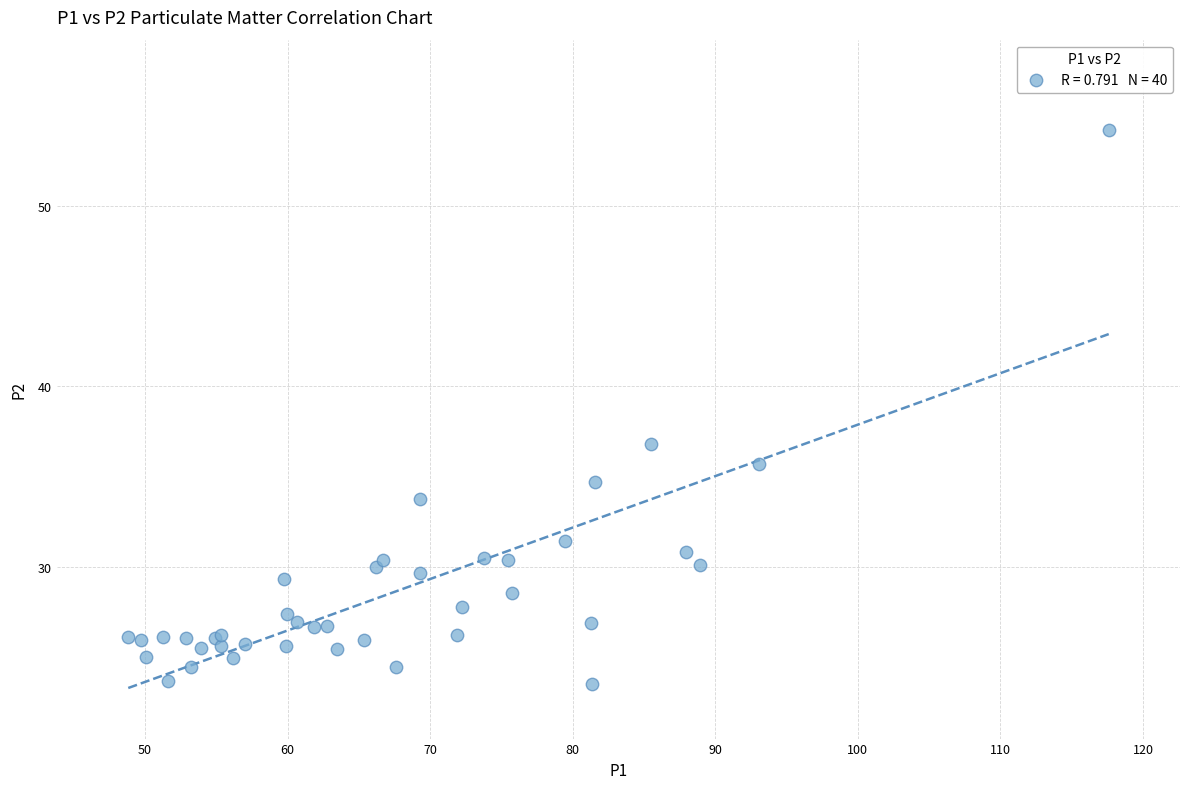

What Y value in the scatter plot is closest to 38?

36.8